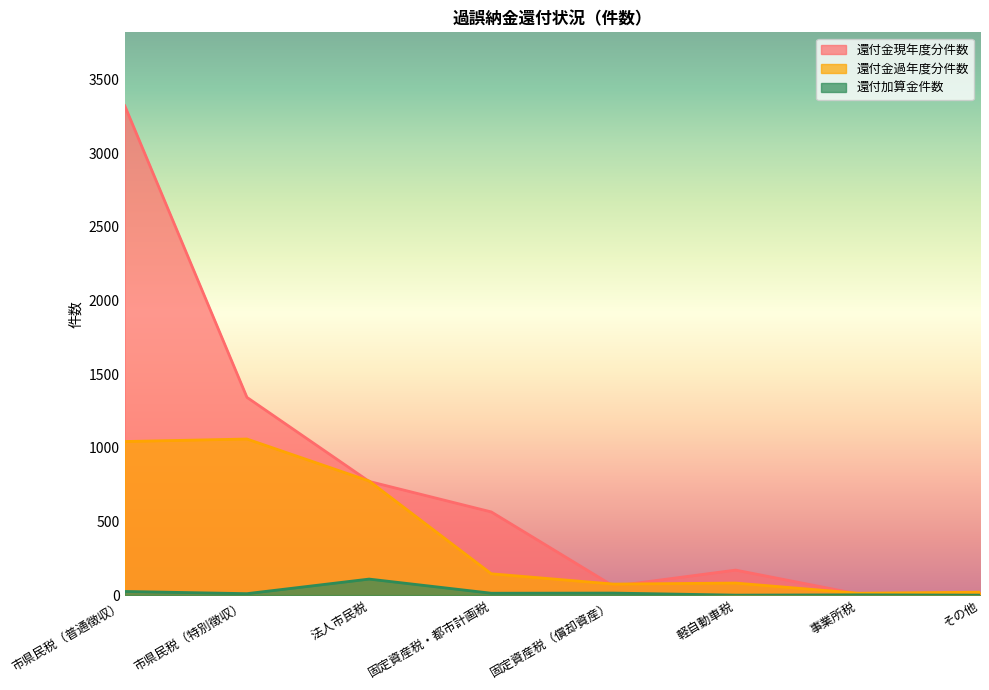

Rank the series at 事業所税 from highest to lowest value.

還付金過年度分件数, 還付金現年度分件数, 還付加算金件数